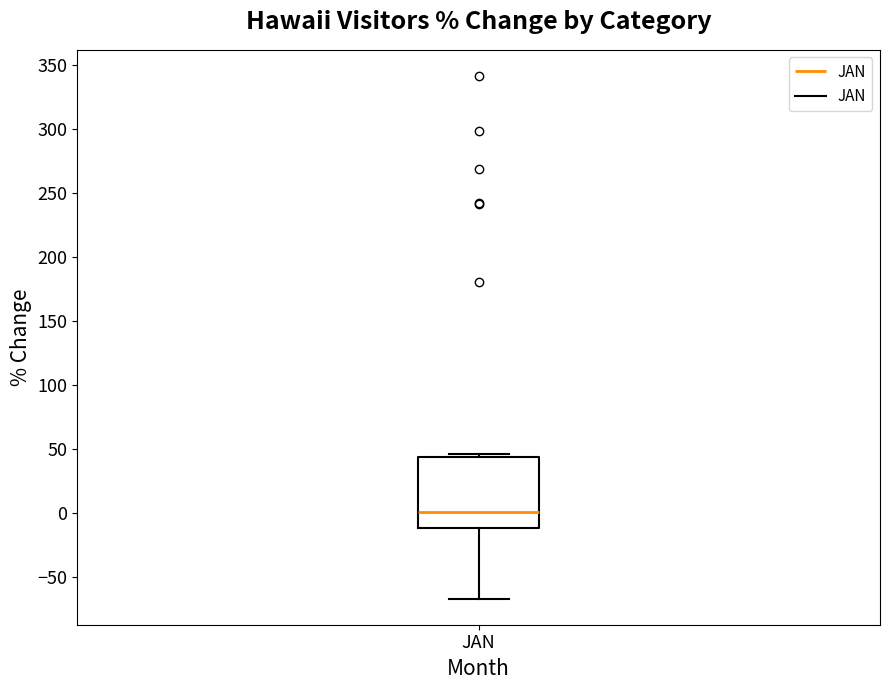

Transcribe this box plot: give where the median line is, the range the box spans, and where the two whiskers end, as read against the y-axis. The values are not printed on the chart, so give them approximately, as read against the axis.

median 0, box -10 to 45, whiskers -65 to 45 (just above the box's upper edge)